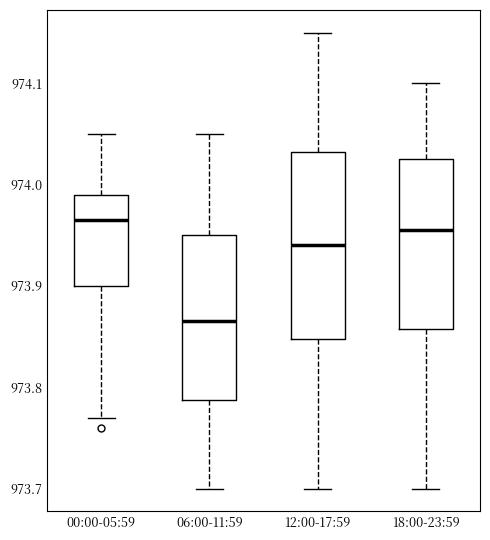

Reading left to right, read every box against the y-axis: the position of its median line, the range the box covers, and the ends of its whiskers. The values are not printed on the chart, so give them approximately, as read against the axis.

00:00-05:59: median 973.97, box 973.90 to 973.99, whiskers 973.77 to 974.05
06:00-11:59: median 973.87, box 973.79 to 973.95, whiskers 973.70 to 974.05
12:00-17:59: median 973.94, box 973.85 to 974.03, whiskers 973.70 to 974.15
18:00-23:59: median 973.96, box 973.86 to 974.03, whiskers 973.70 to 974.10